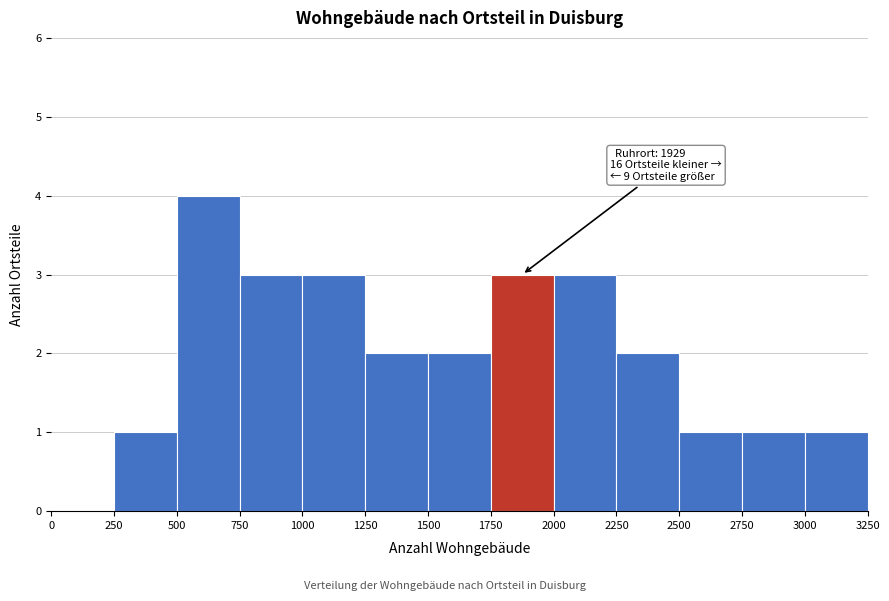

Over which range of the x-axis is the bar tallest?

500 to 750